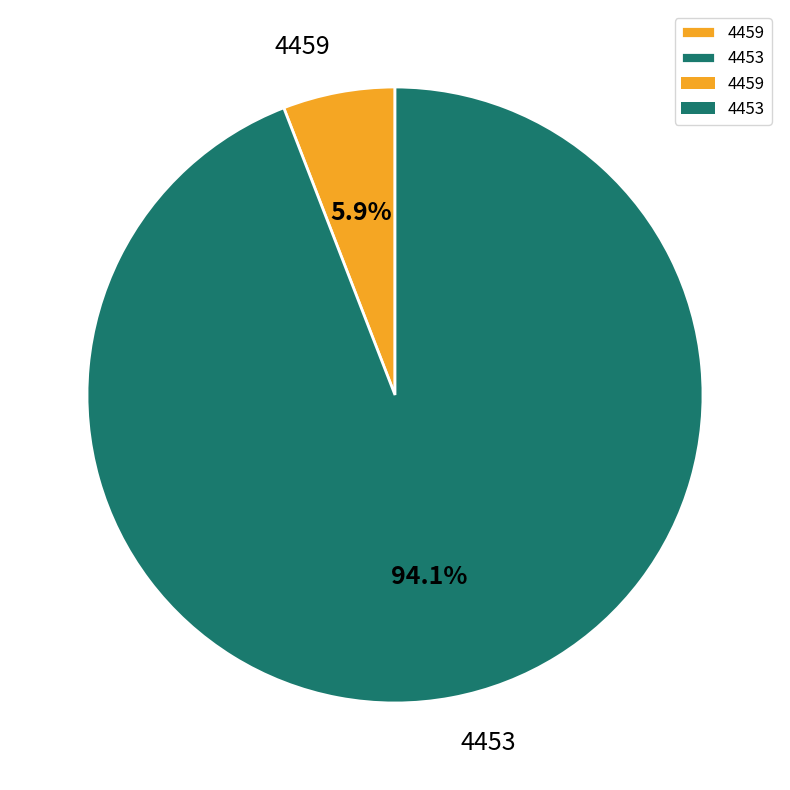

How many slices are in this pie chart?

2